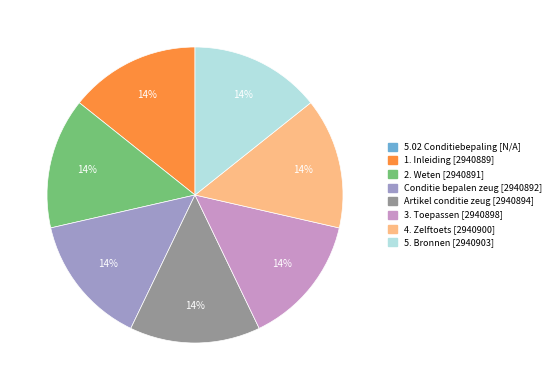

To the nearest percent, what is the average slice percentage?

12%